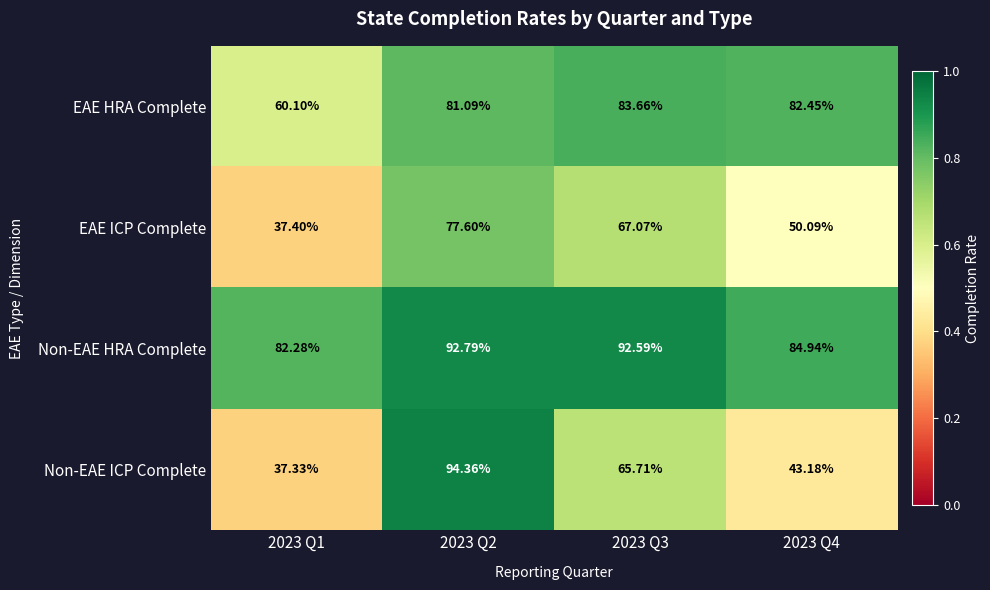

Is the value of Non-EAE HRA Complete at 2023 Q4 greater than the value of Non-EAE ICP Complete at 2023 Q1?

Yes